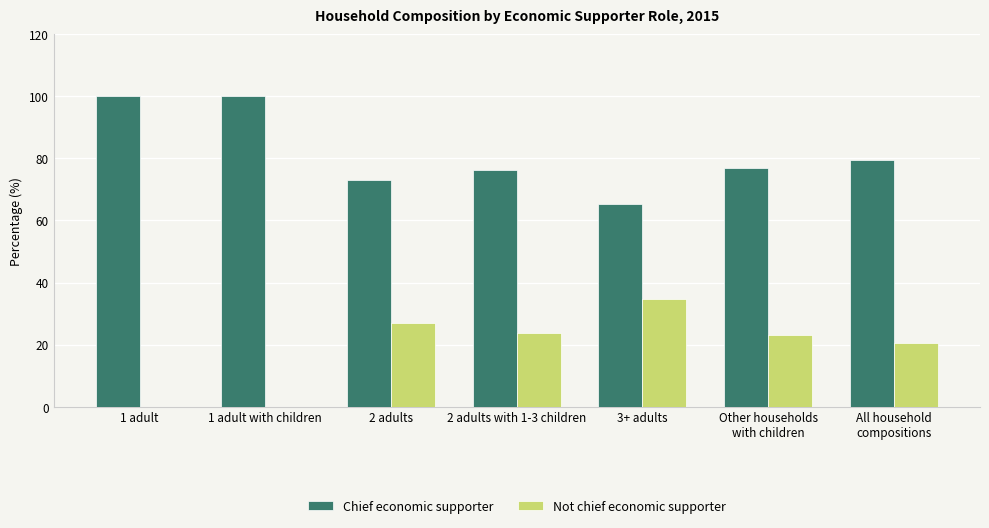

Where is Chief economic supporter nearest to the value 82?

All household
compositions